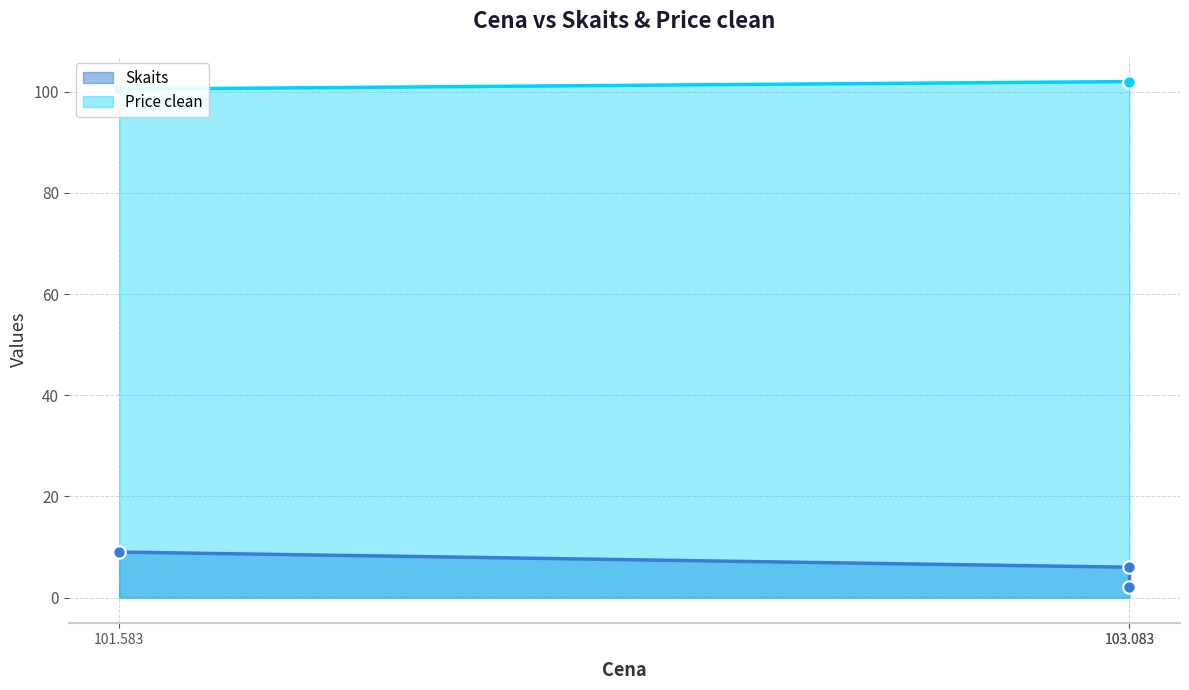

At which category is the sum across all series the highest?

101.583